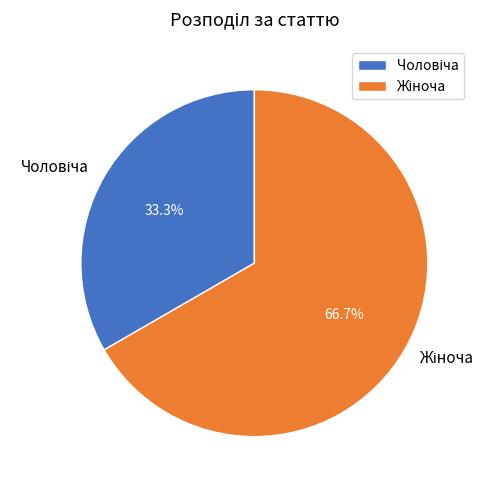

Does any single category account for the majority?

Yes